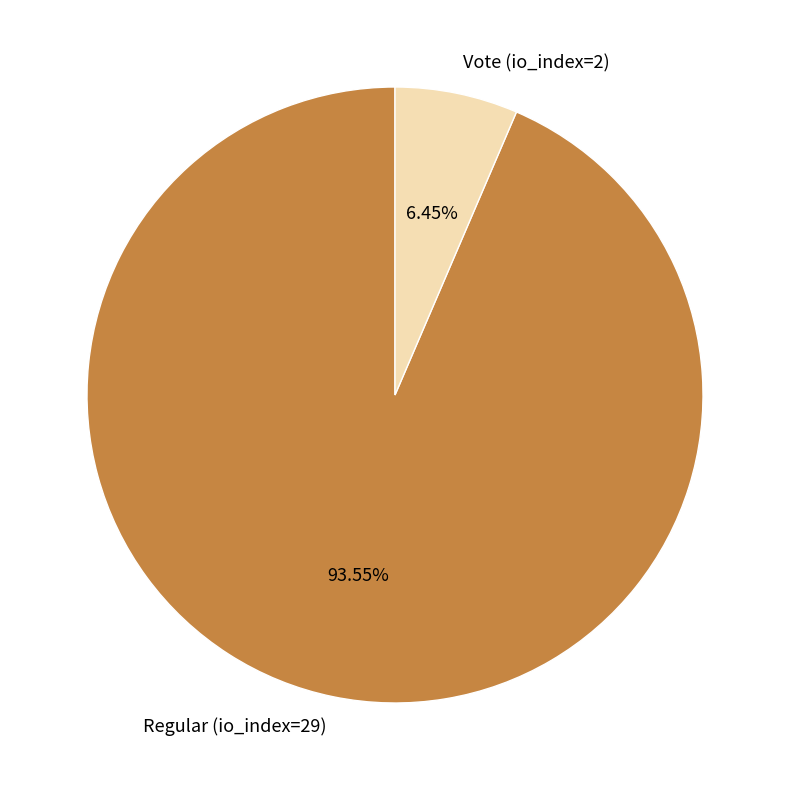

What percentage is NOT represented by Regular (io_index=29)?

6.5%